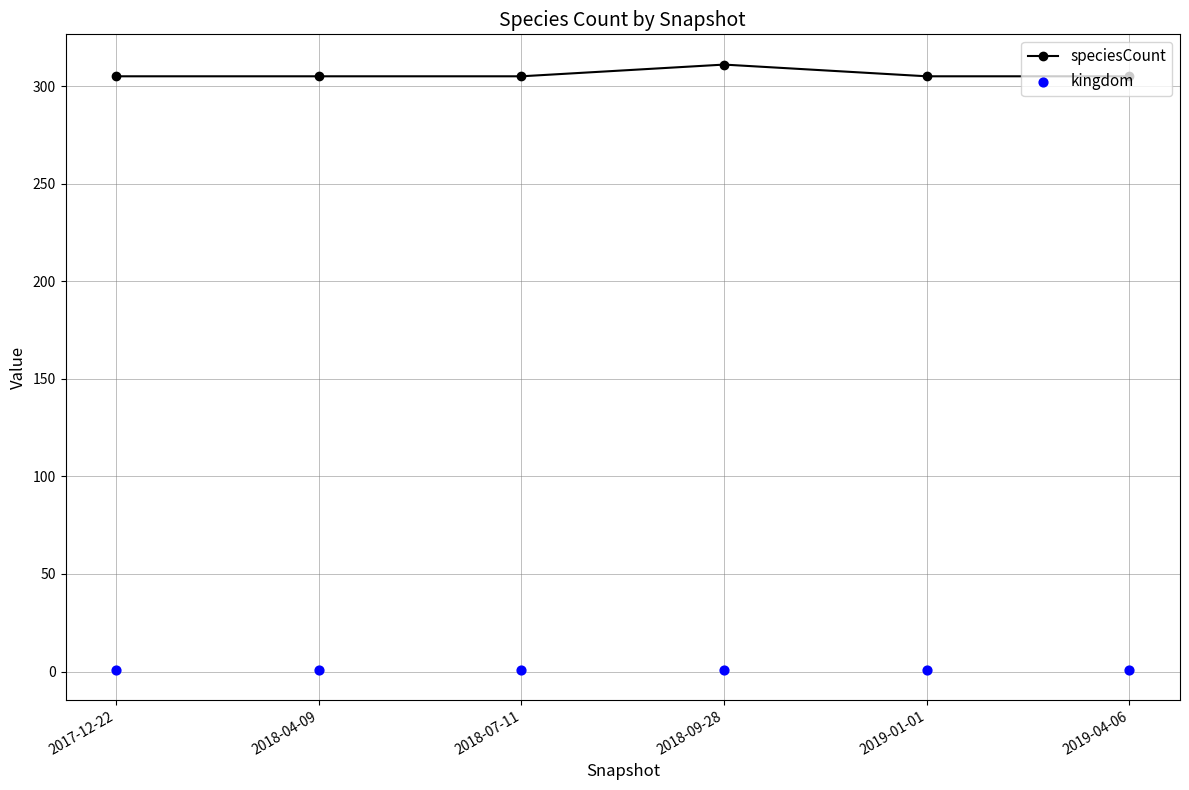

Which series reaches the minimum Y coordinate?

kingdom